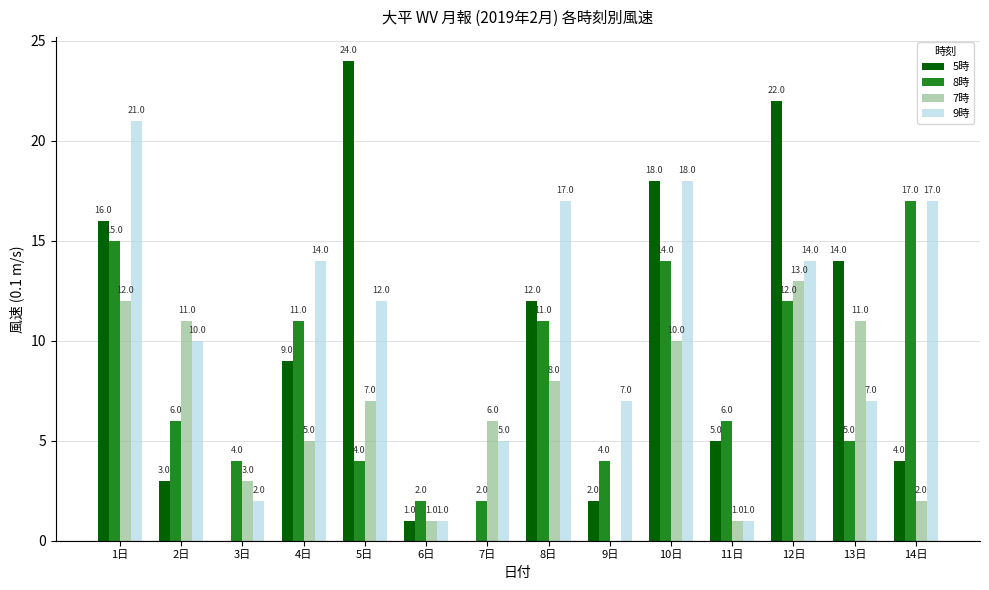

At which category does the chart reach its peak across all series?

5日